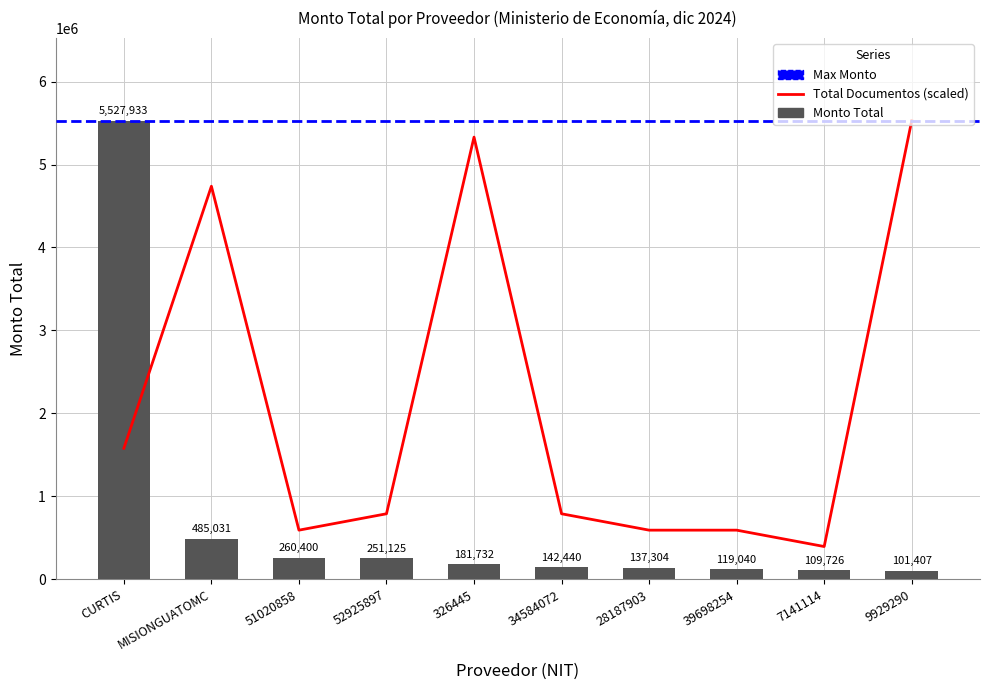

At which label does Total Documentos first exceed 789704?

CURTIS